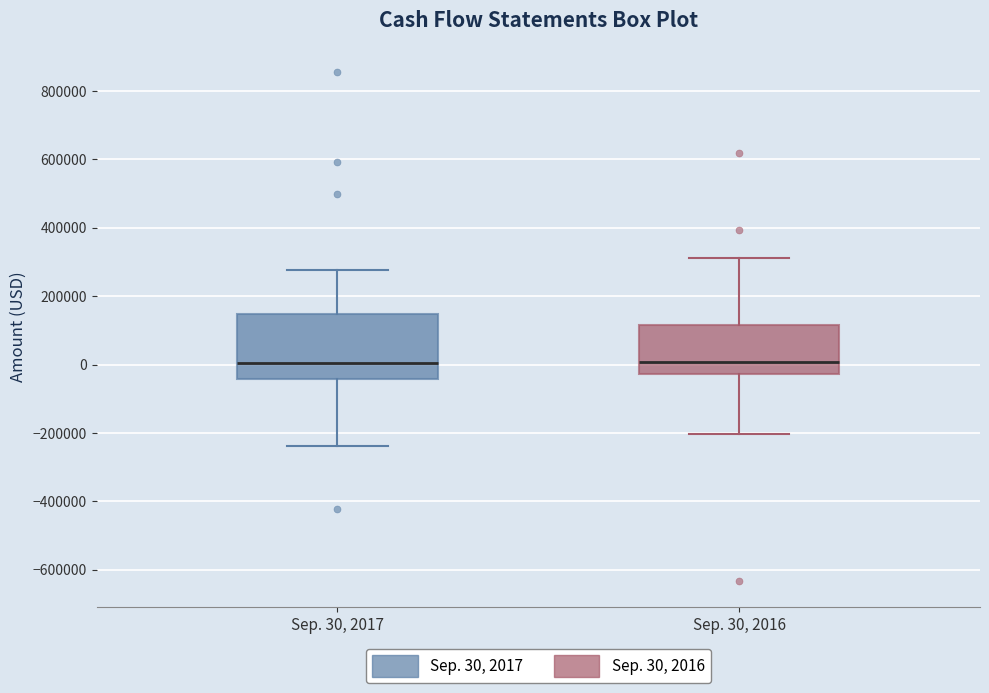

Reading left to right, transcribe this box plot: for each box, give where its median line is, the range the box spans, and where its two whiskers end, as read against the y-axis. The values are not printed on the chart, so give them approximately, as read against the axis.

Sep. 30, 2017: median 0, box -40000 to 140000, whiskers -240000 to 280000
Sep. 30, 2016: median 0, box -20000 to 120000, whiskers -200000 to 320000